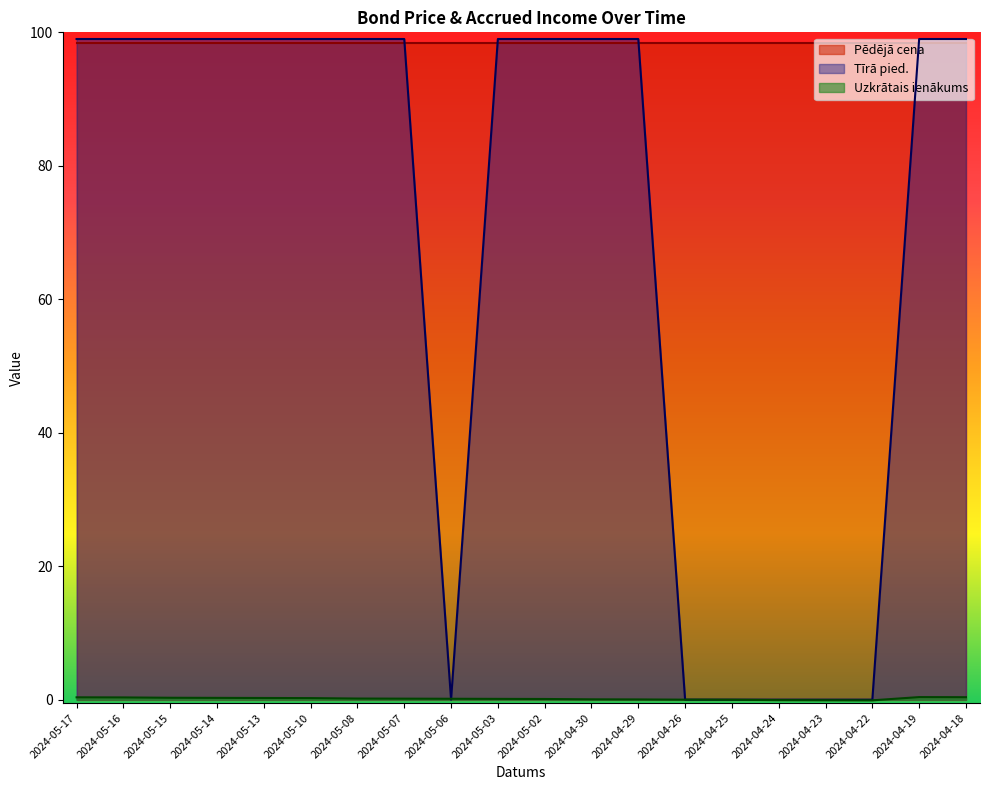

Is it true that Tīrā pied. equals 33.2 at 2024-05-10?

False